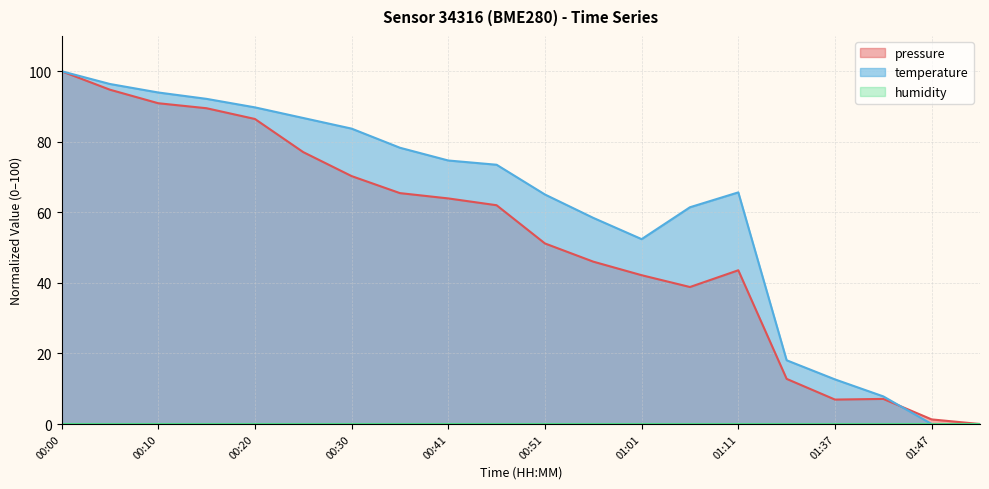

How many values in the pressure series are below 62?

10